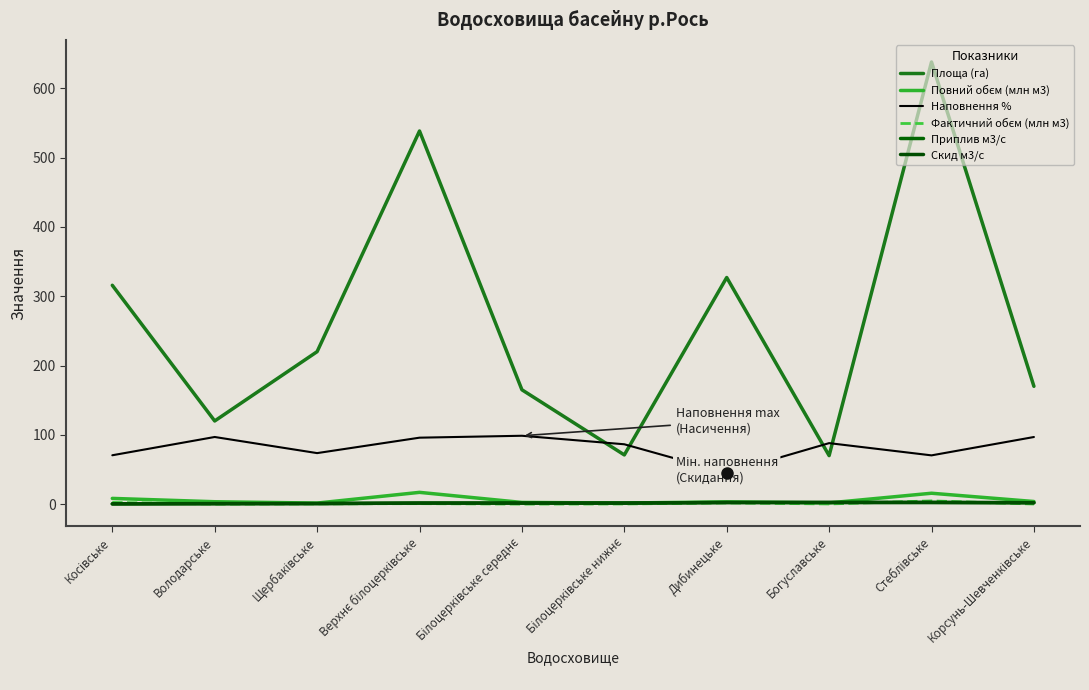

Rank the series by their maximum value, from lowest to highest.

Приплив м3/с, Скид м3/с, Фактичний обєм (млн м3), Повний обєм (млн м3), Наповнення %, Площа (га)